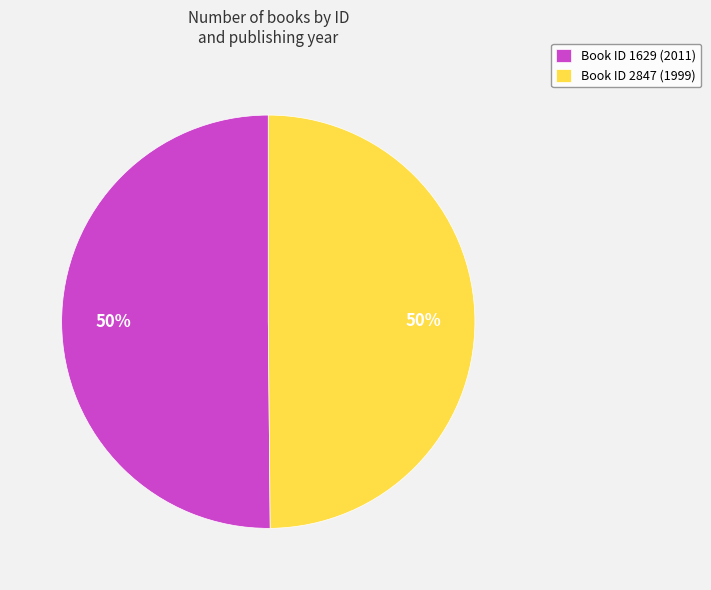

Do Book ID 1629 (2011) and Book ID 2847 (1999) together represent more than half of the pie?

Yes